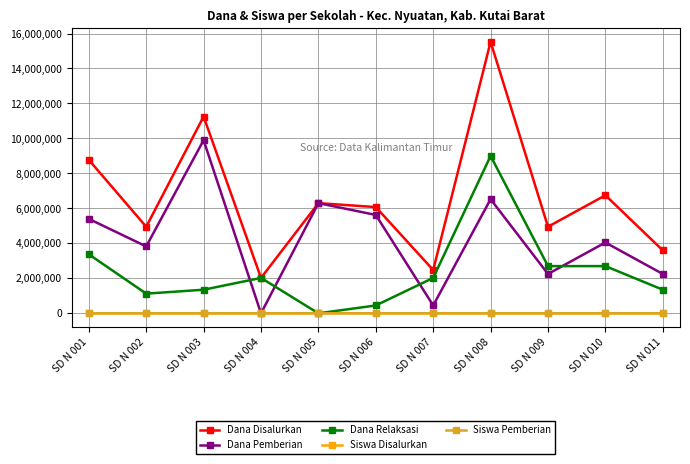

What is the approximate value of Dana Pemberian at SD N 001, to the nearest 50?

5400000